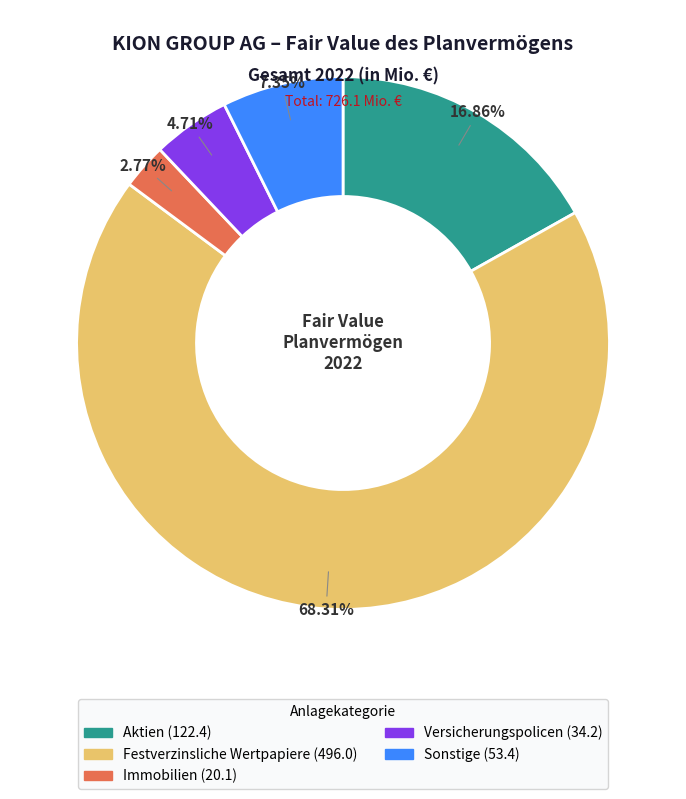

How many segments does this pie chart have?

5